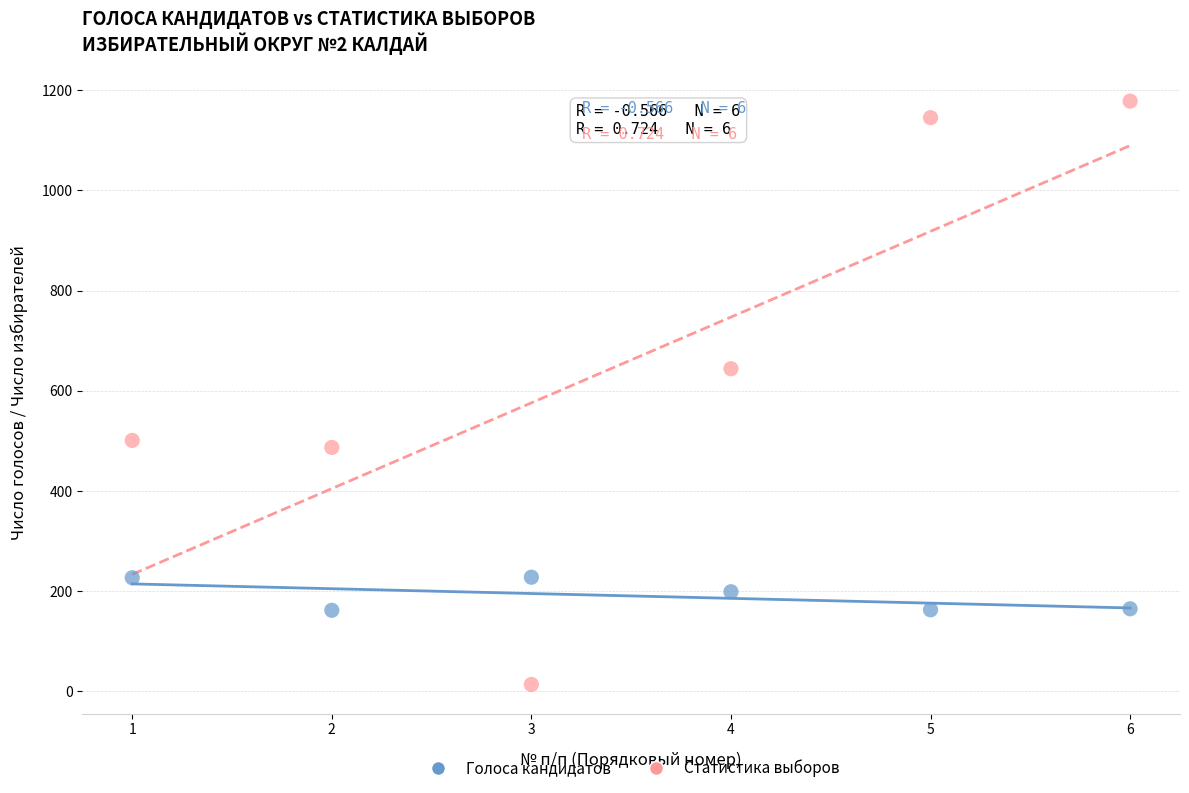

What are all the series names shown in the legend?

Голоса кандидатов, Статистика выборов